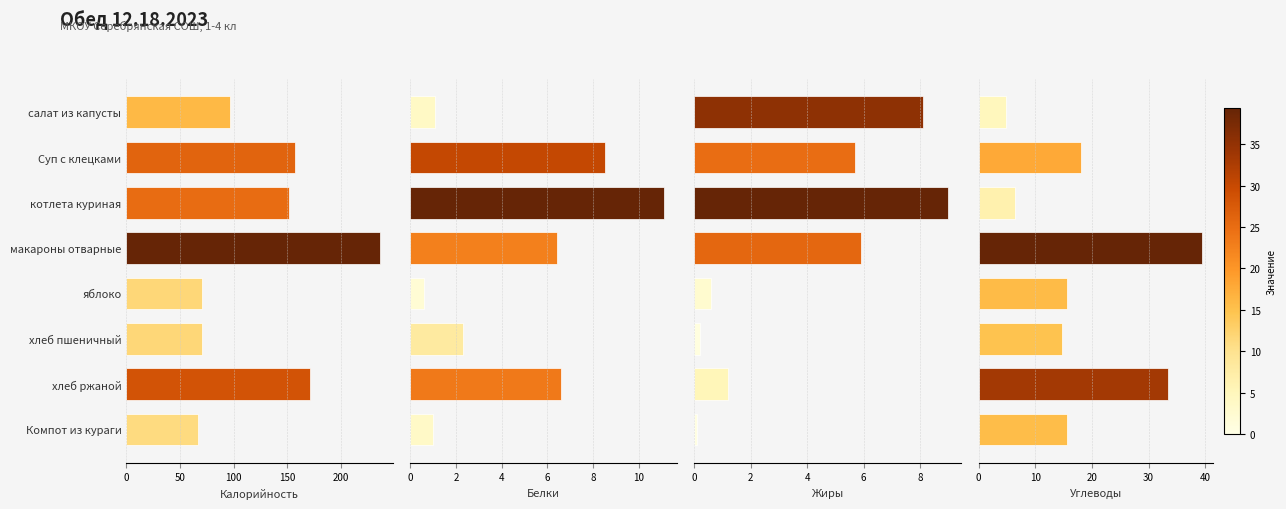

How many bars are there in each group?

4